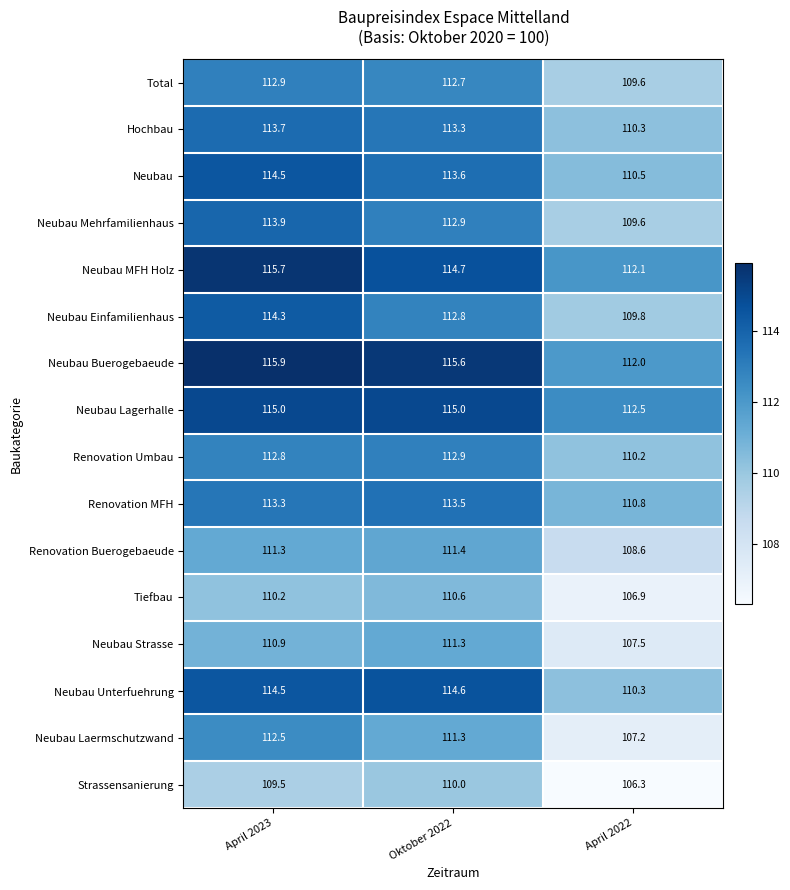

At which label does Neubau Unterfuehrung first exceed 114?

April 2023